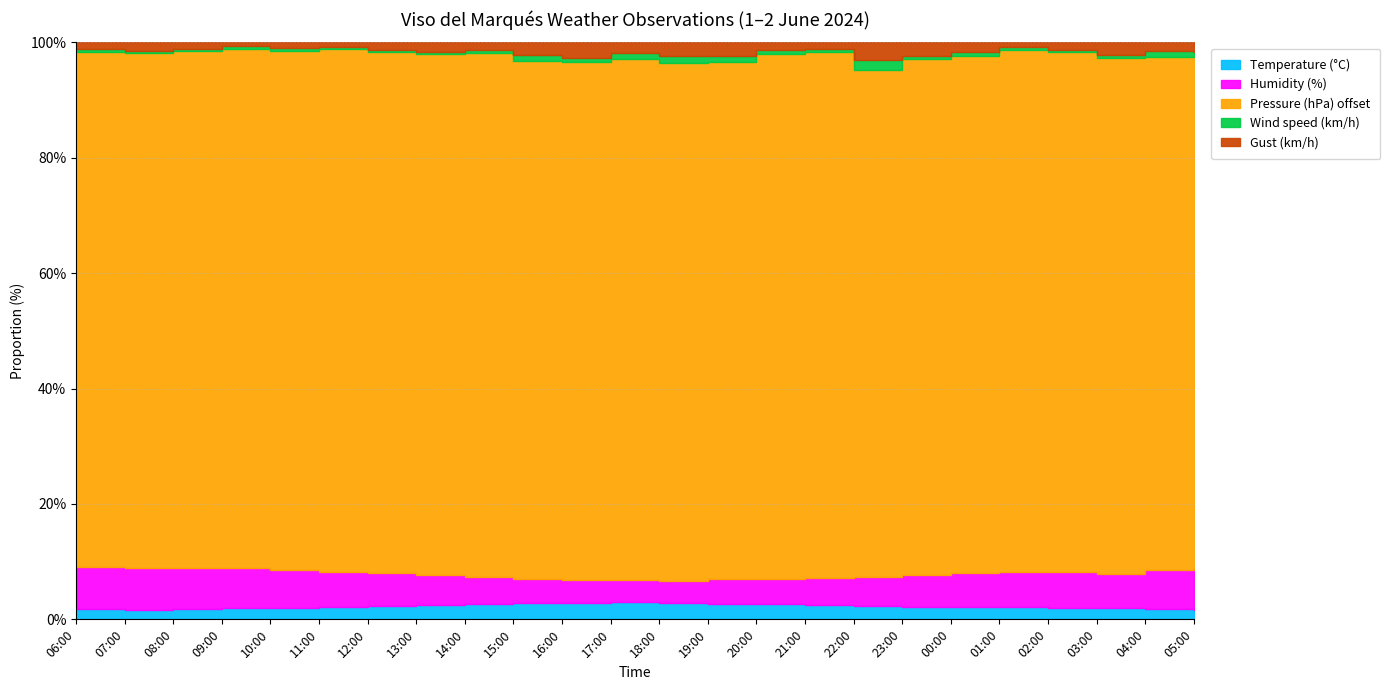

Between 11:00 and 13:00, which series saw the biggest shift?

Humidity (%)